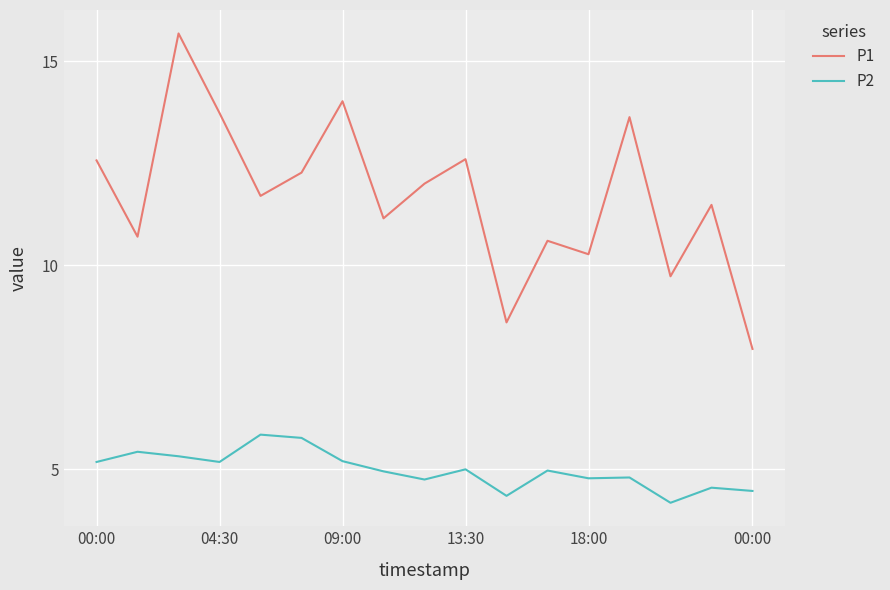

List the series in order of their peak value, highest first.

P1, P2